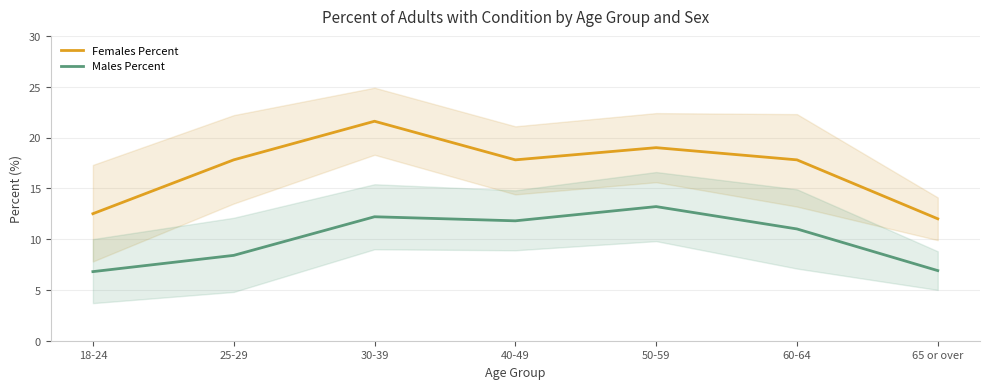

What is the sum of all Females Percent values?

118.5